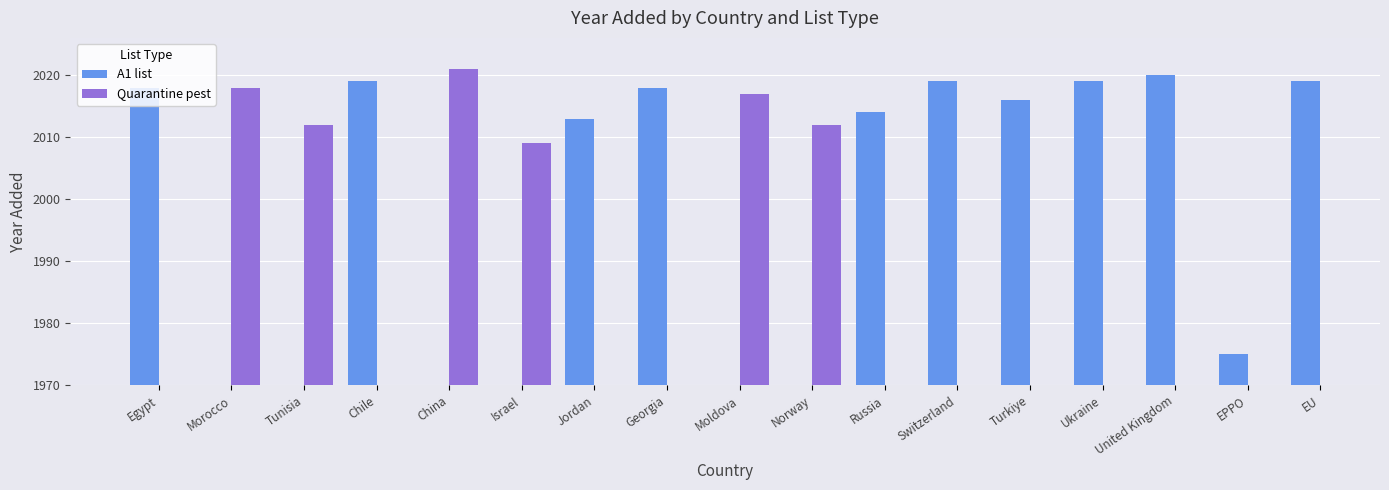

Which label corresponds to the smallest value in the chart?

EPPO